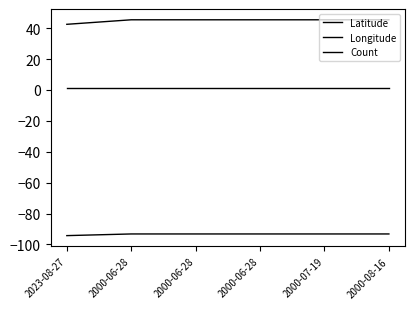

True or false: Longitude and Latitude cross at least once.

False